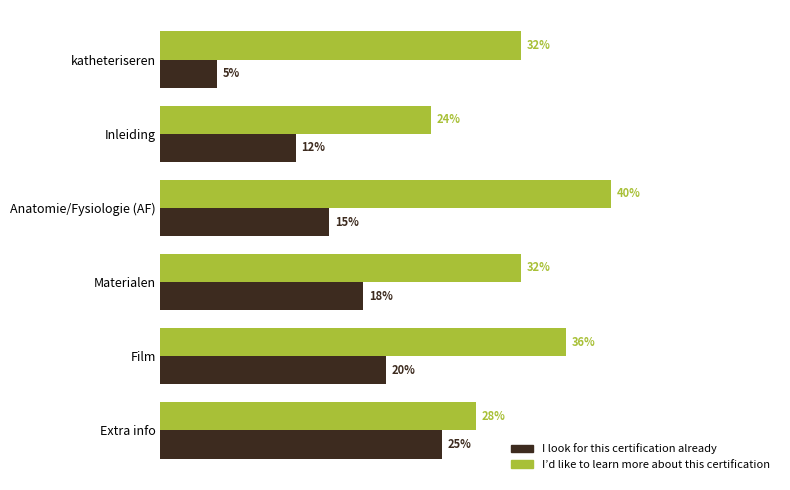

Rank the series by their maximum value, from highest to lowest.

I’d like to learn more about this certification, I look for this certification already